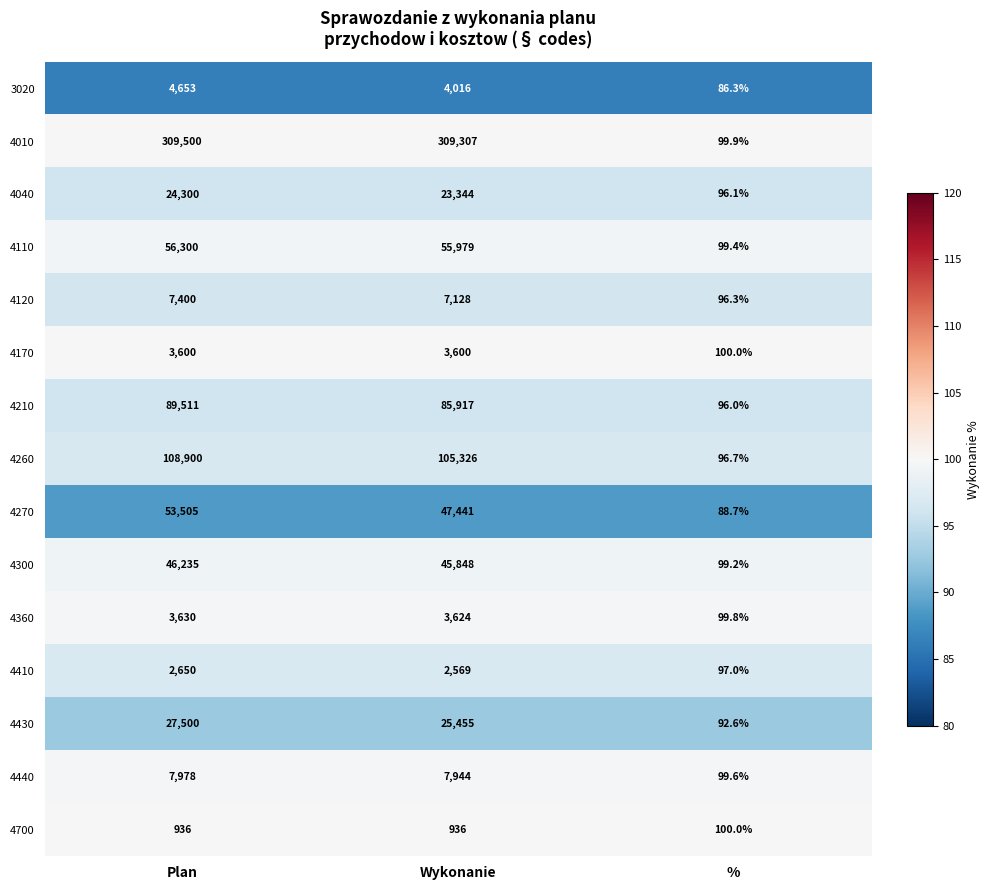

The value of 4430 at Wykonanie is 25455.0. True or false?

True